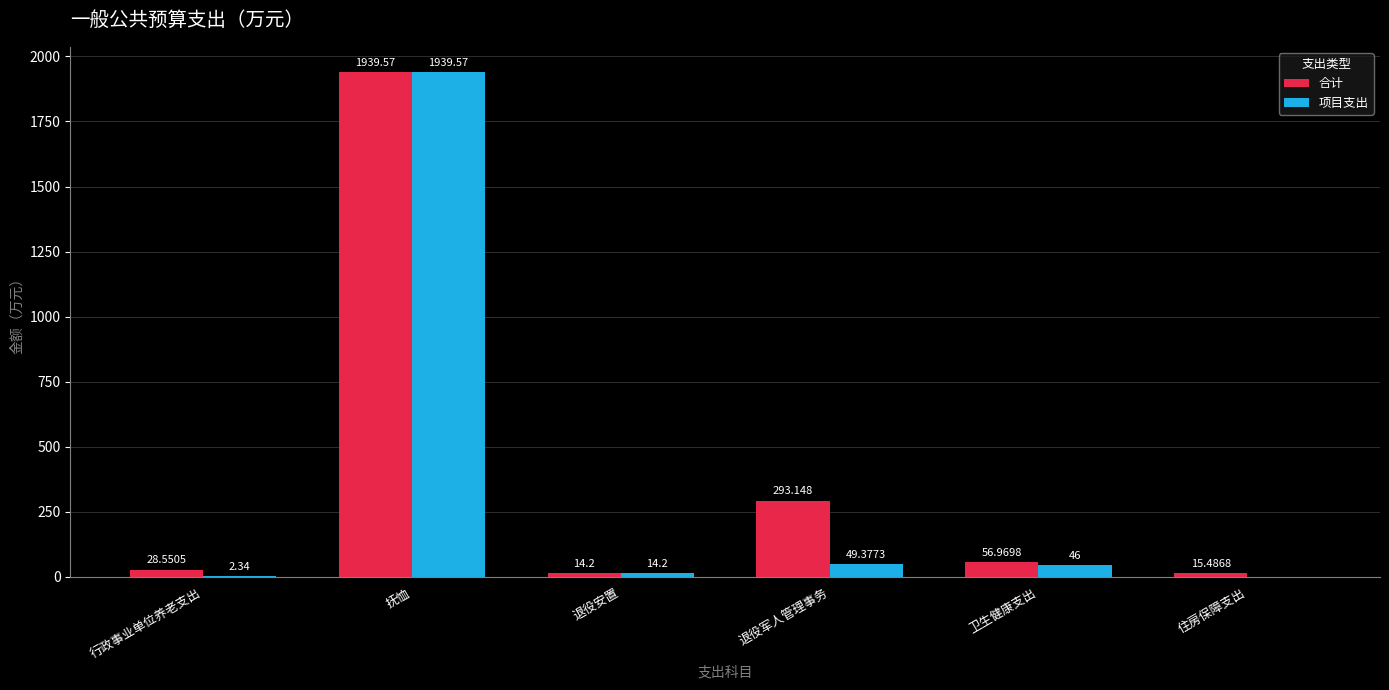

Which label corresponds to the largest value in the chart?

抚恤